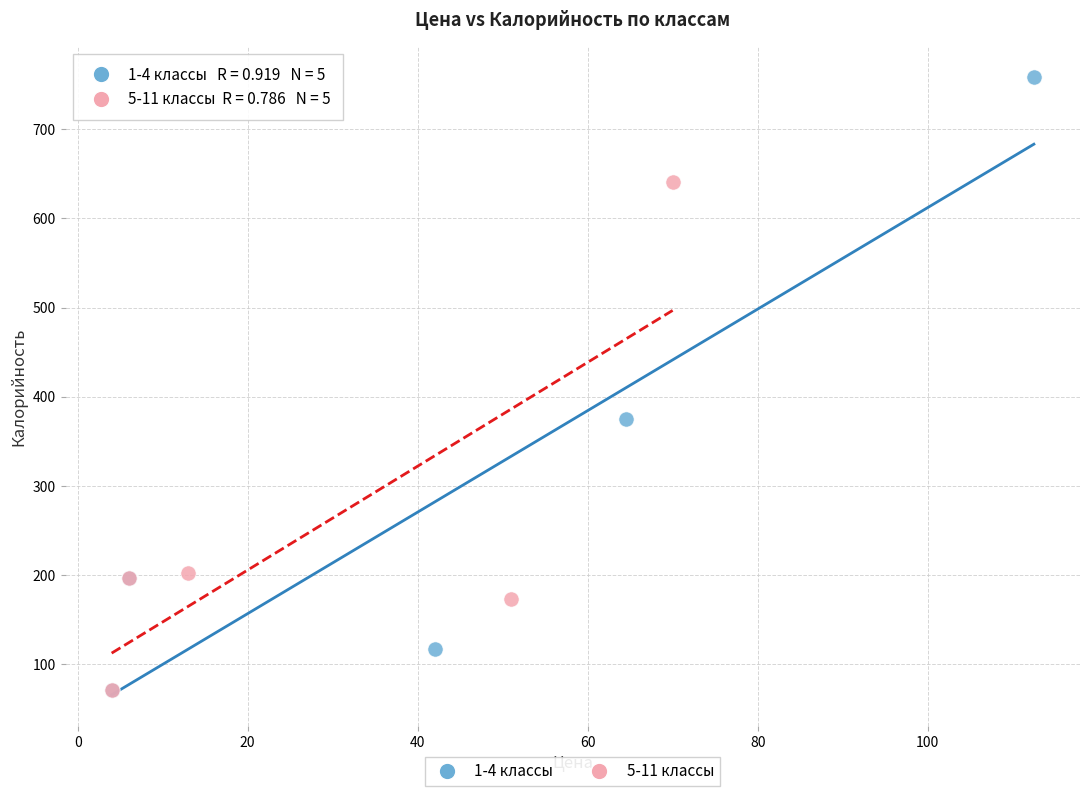

What are all the series names shown in the legend?

1-4 классы, 5-11 классы